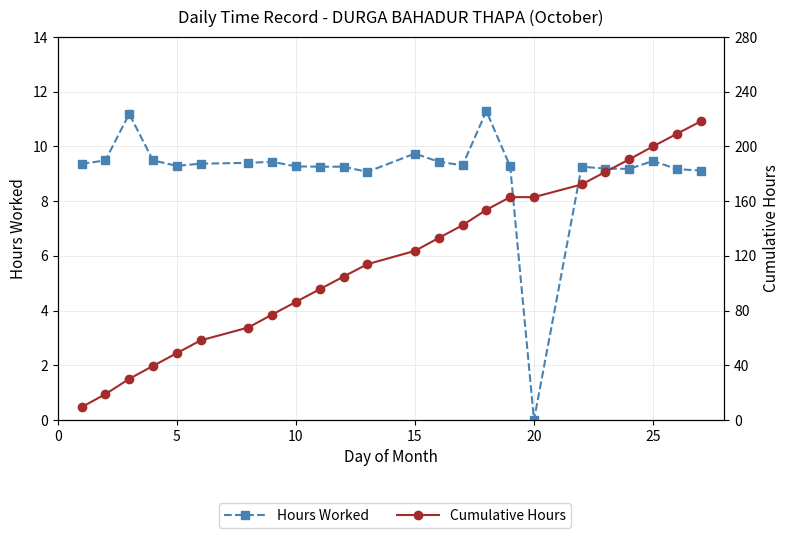

Which series has the widest spread of values?

Cumulative Hours